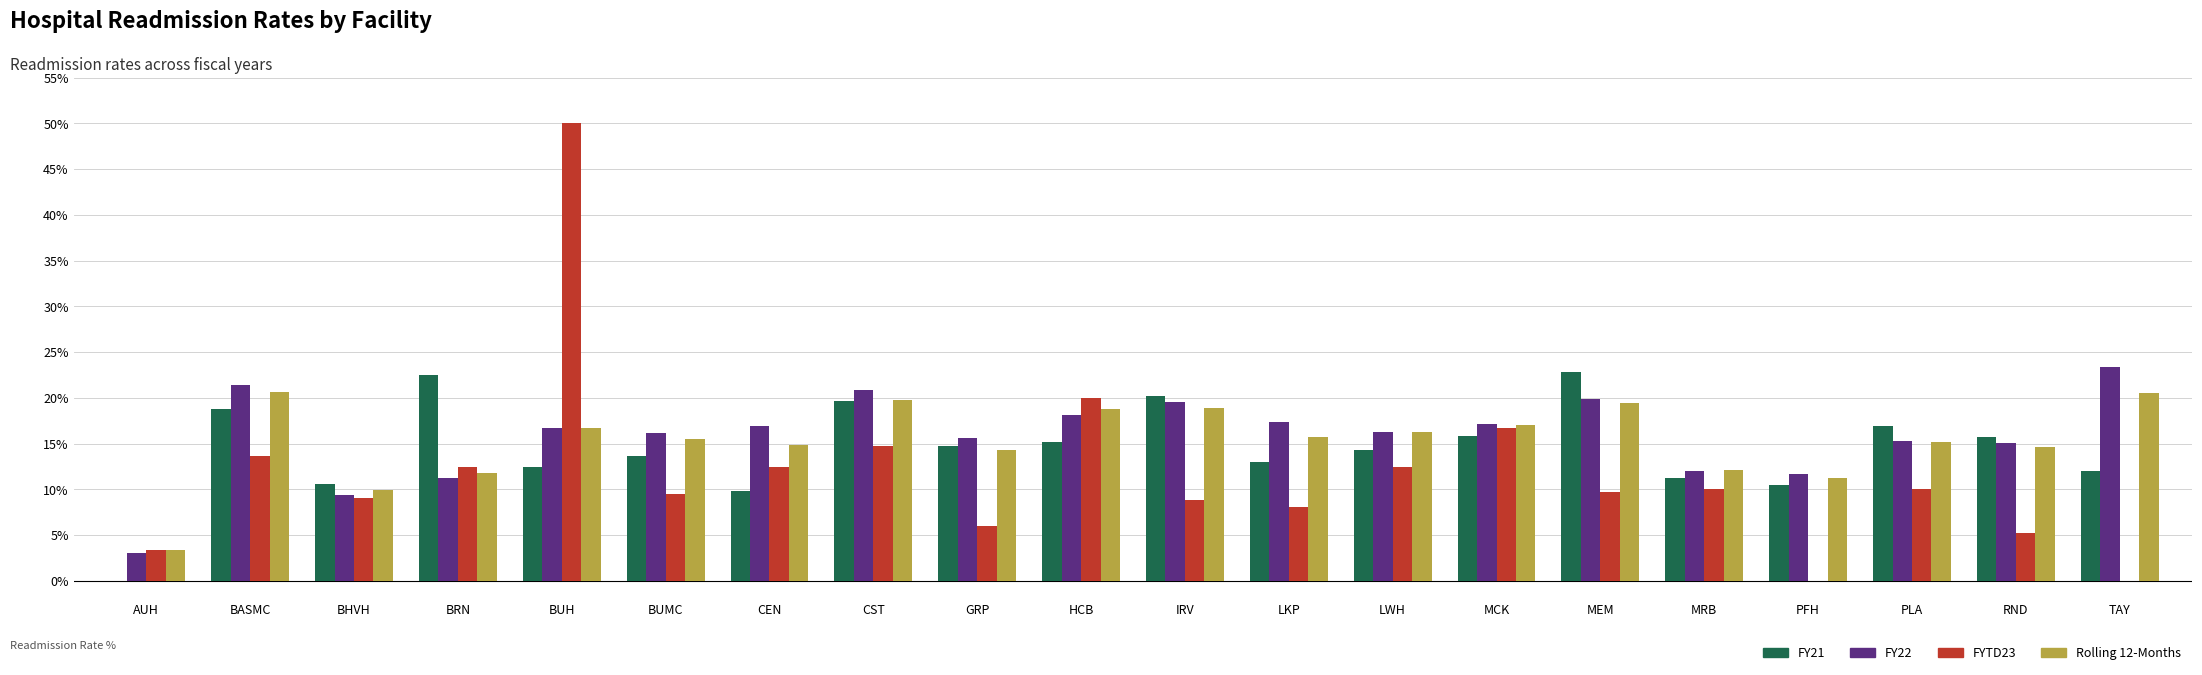

Are the bars horizontal?

No